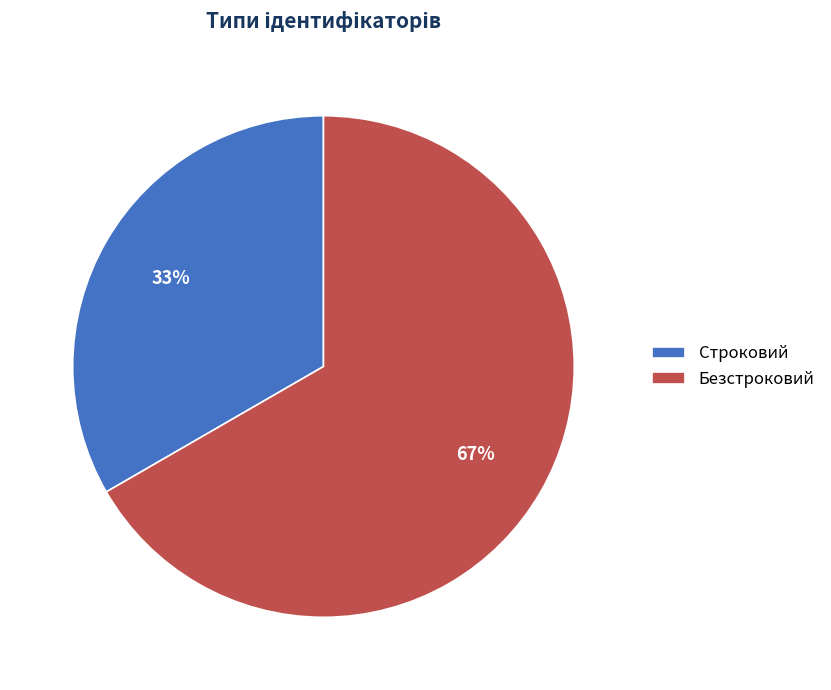

Approximately how many times larger is the value at Строковий compared to Безстроковий?

0.5